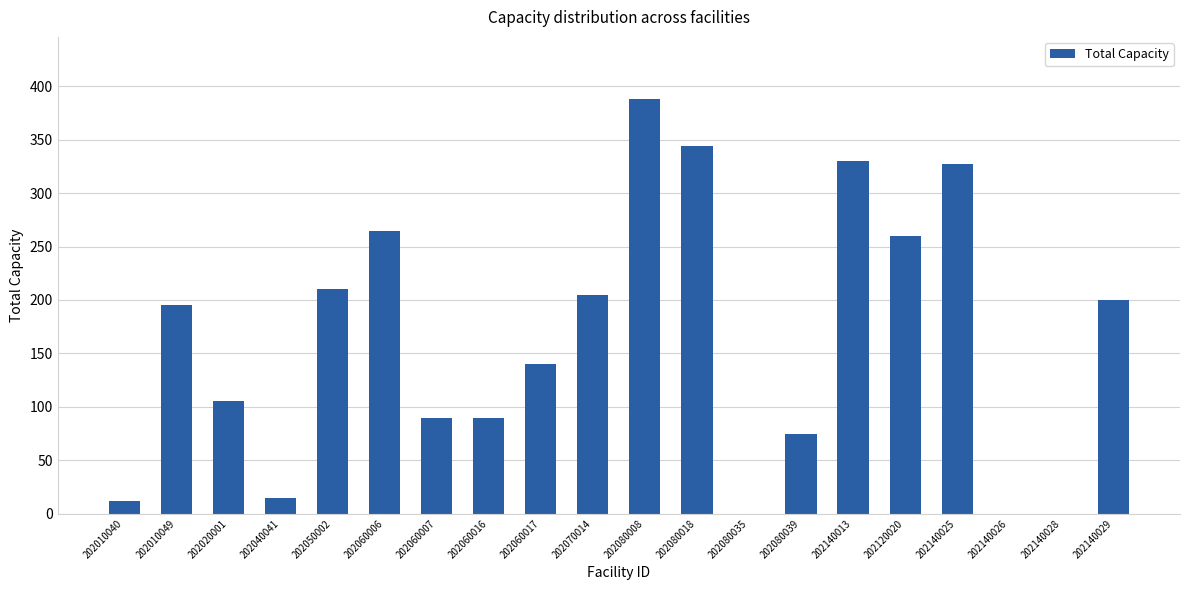

True or false: the data shows 0 at 202080035.

True